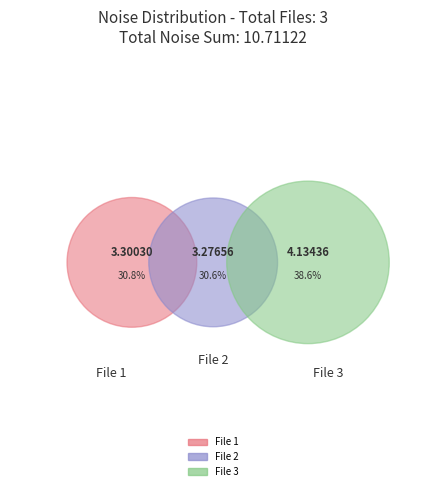

True or false: 20151206065955115_SVAKOV-R6_snap.fits accounts for 39% of the total.

True